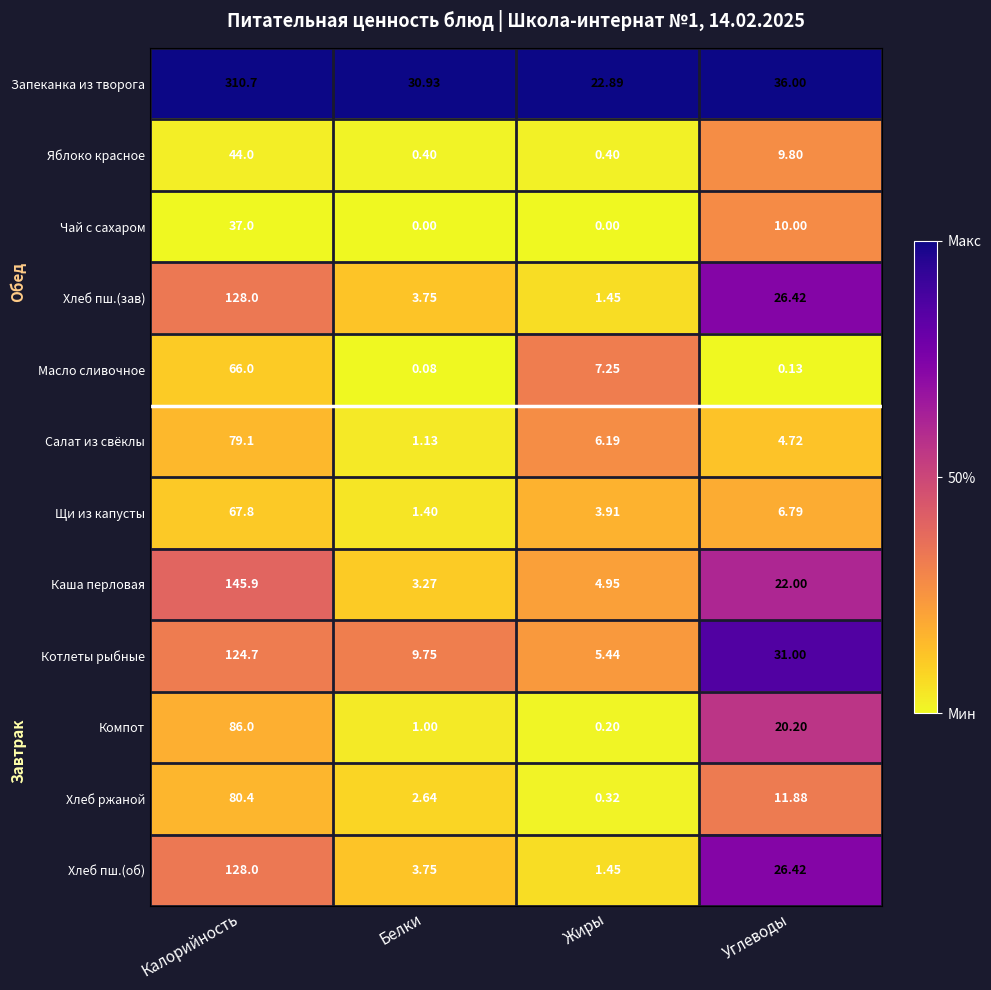

Rank the categories by Хлеб пш.(об) value from highest to lowest.

Калорийность, Углеводы, Белки, Жиры